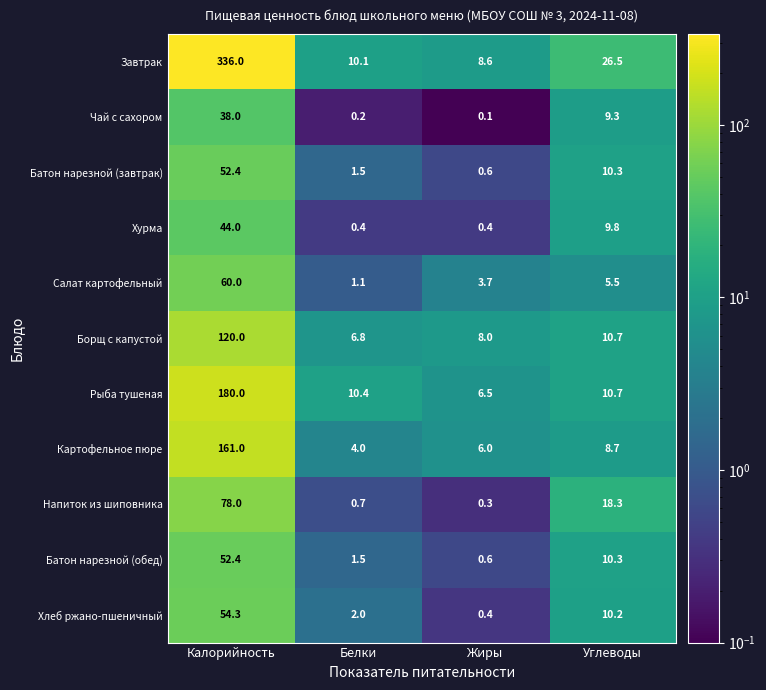

What is the sum of the Чай с сахором values at Белки and Калорийность?

38.2